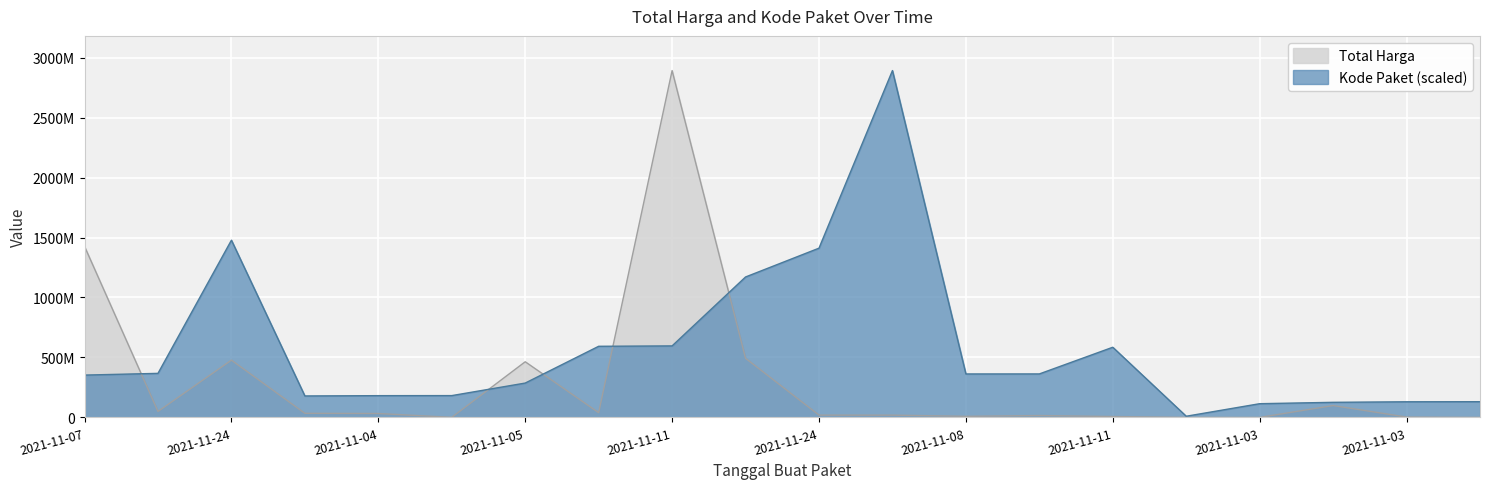

What is the greatest value displayed?

2892122000.0